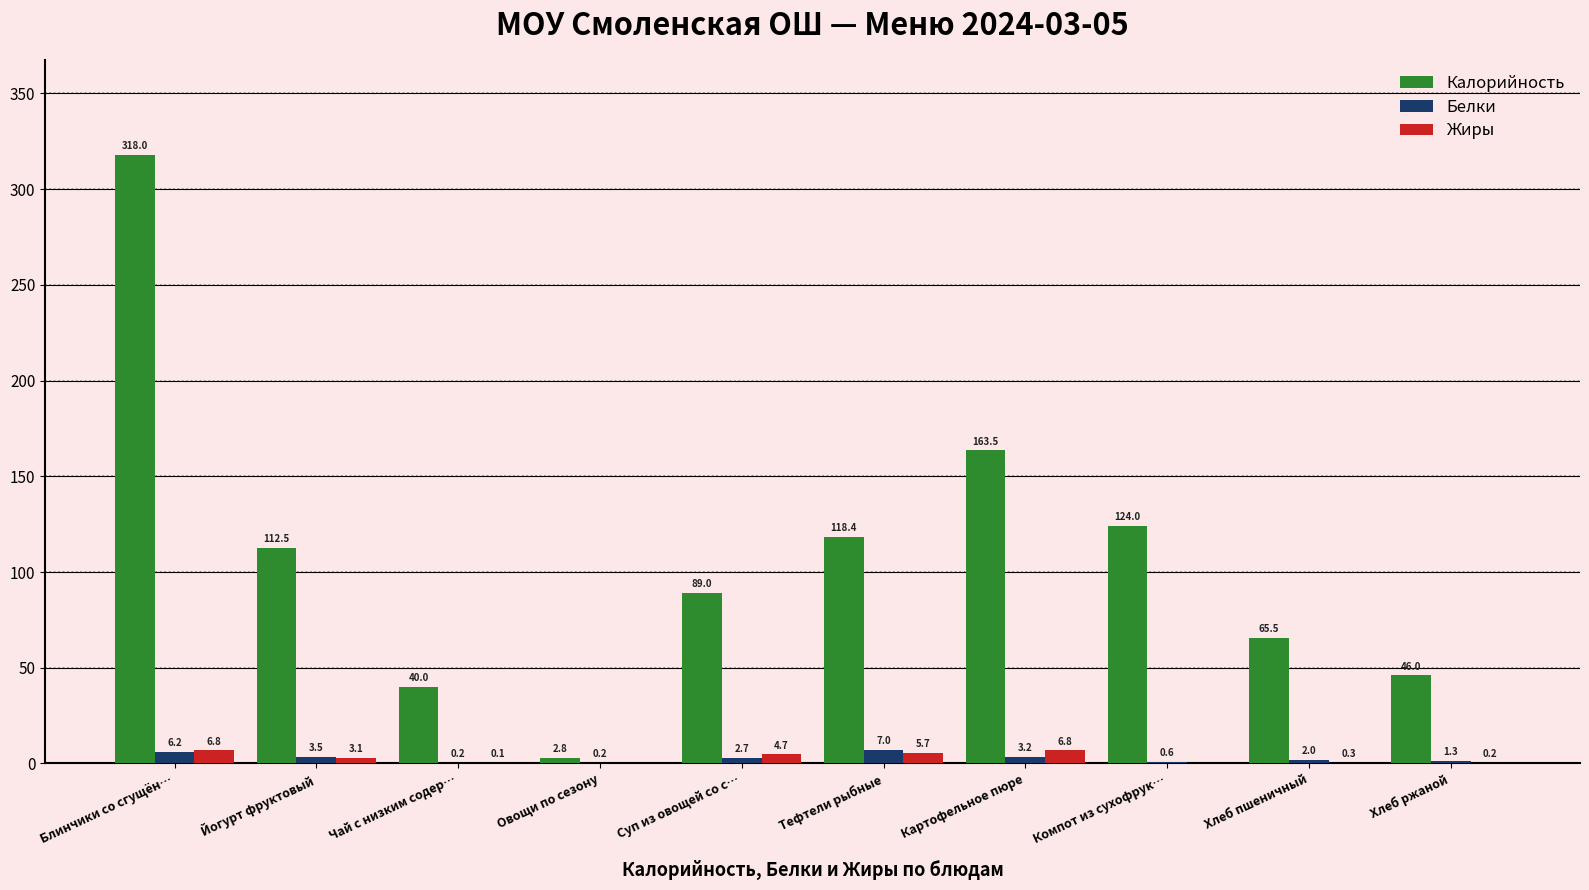

Is it true that Жиры equals 4.7 at Суп из овощей со с…?

True